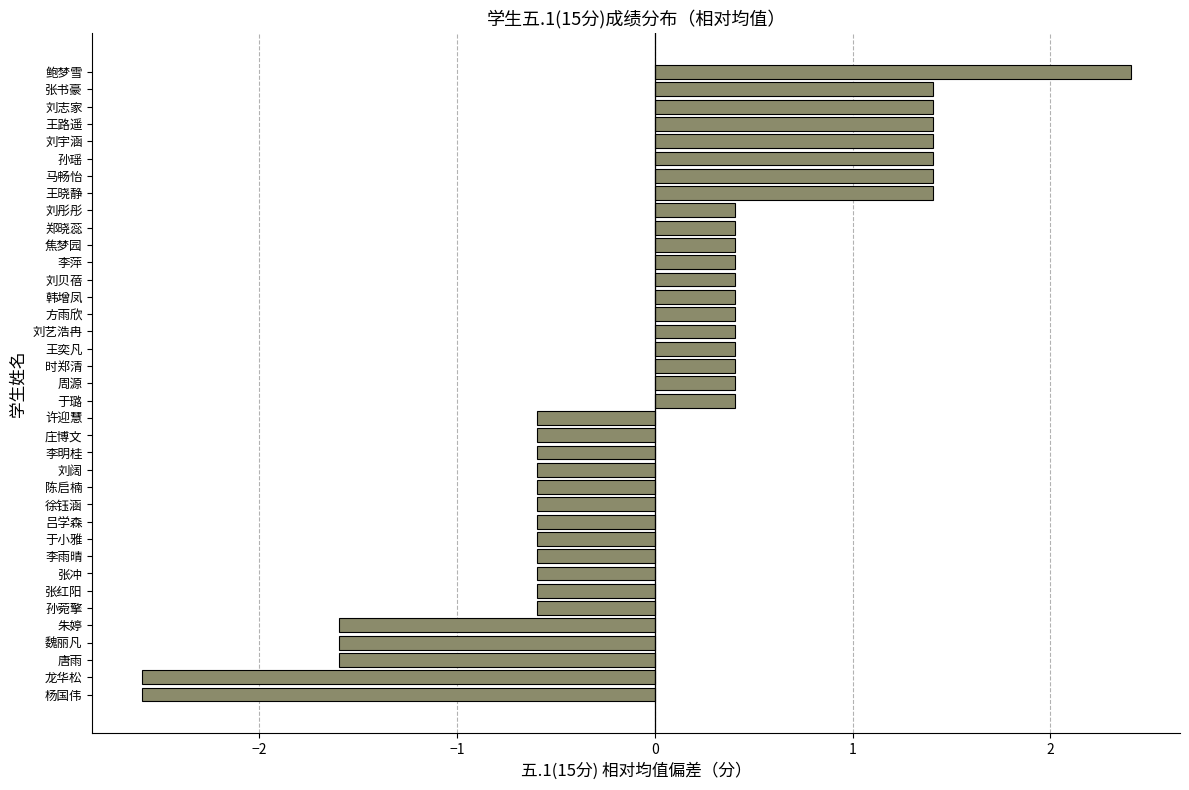

How many positive values are there?

20